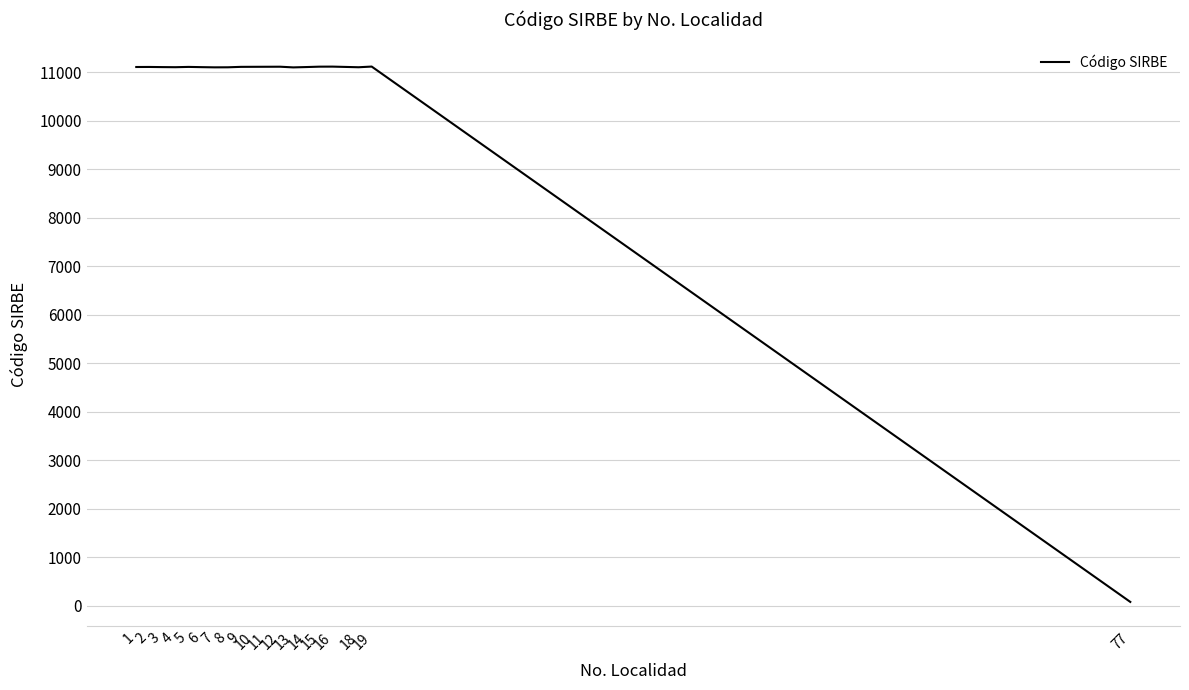

The value at 13 is 6513. True or false?

False